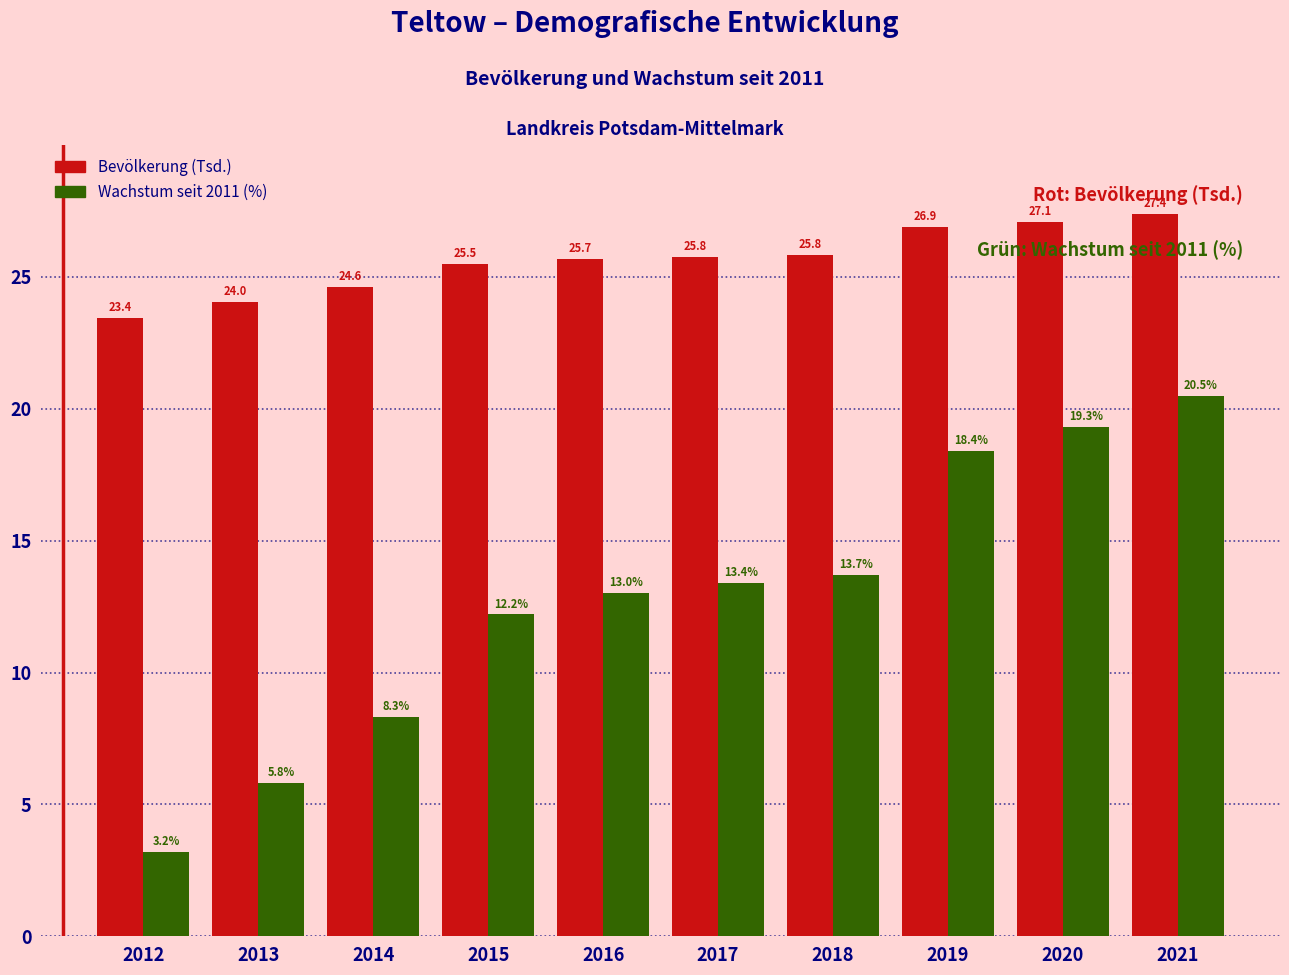

Reading left to right, transcribe all the data shown in this chart.

Bevölkerung (Tsd.): 2012=23.4	2013=24.0	2014=24.6	2015=25.5	2016=25.7	2017=25.8	2018=25.8	2019=26.9	2020=27.1	2021=27.4
Wachstum seit 2011 (%): 2012=3.2	2013=5.8	2014=8.3	2015=12.2	2016=13.0	2017=13.4	2018=13.7	2019=18.4	2020=19.3	2021=20.5